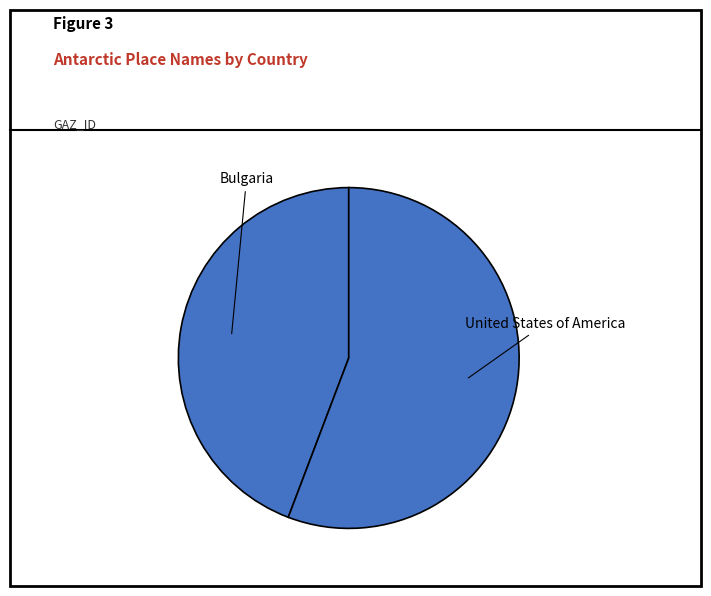

Approximately how many times larger is the value at Bulgaria compared to United States of America?

0.8